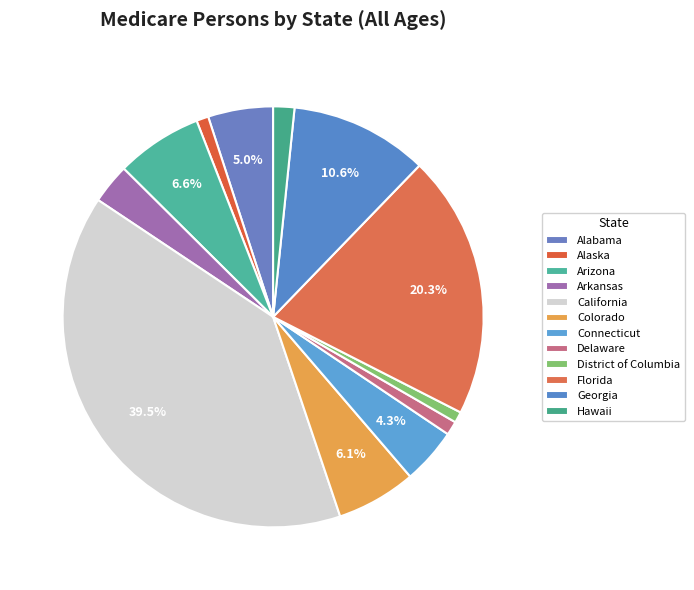

To the nearest percent, what is the average slice percentage?

8%